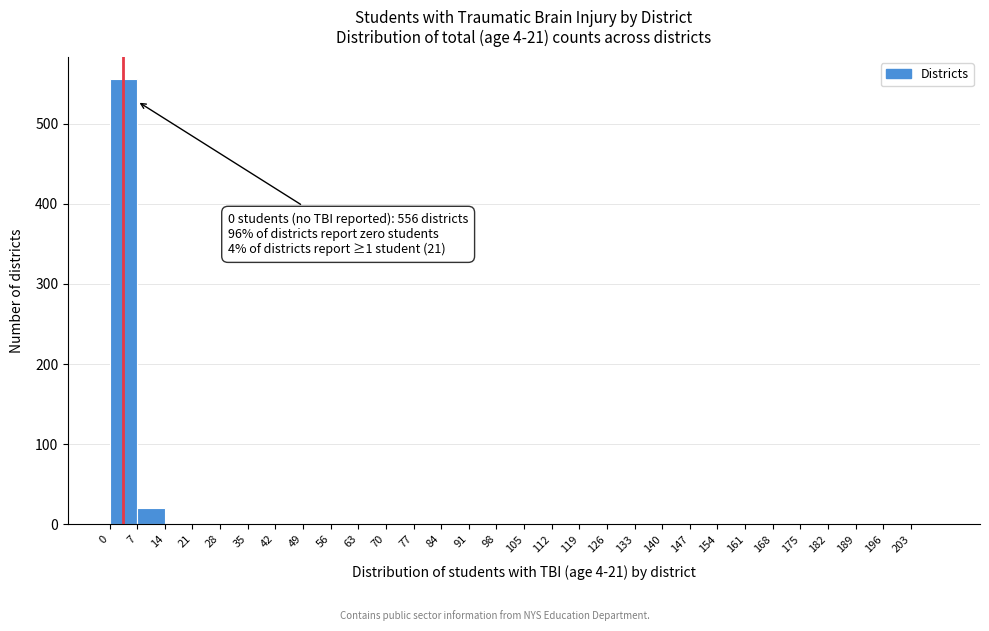

Which range on the x-axis has the tallest bar?

0 to 7